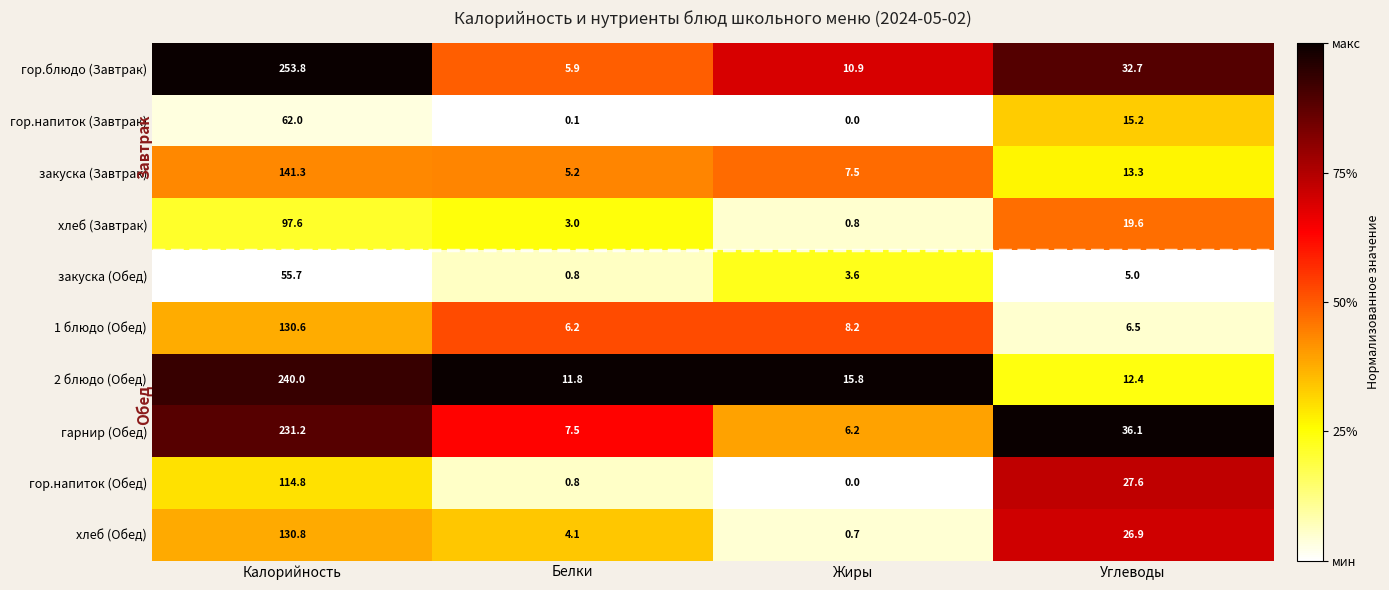

At which category is the sum across all series the highest?

Калорийность